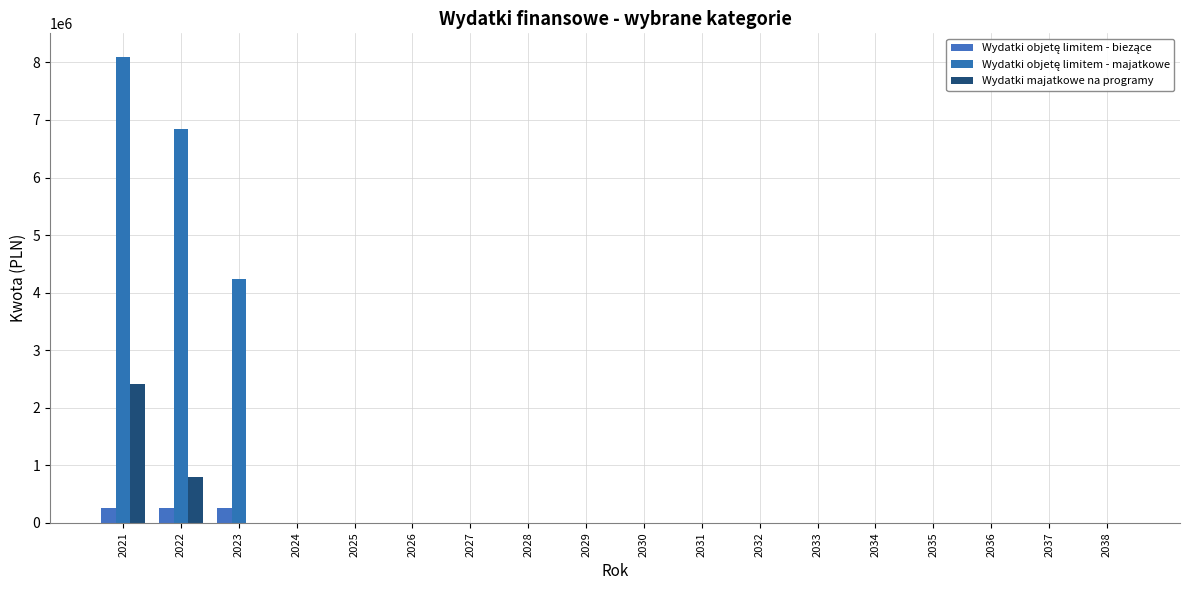

Count the number of data series in this chart.

3